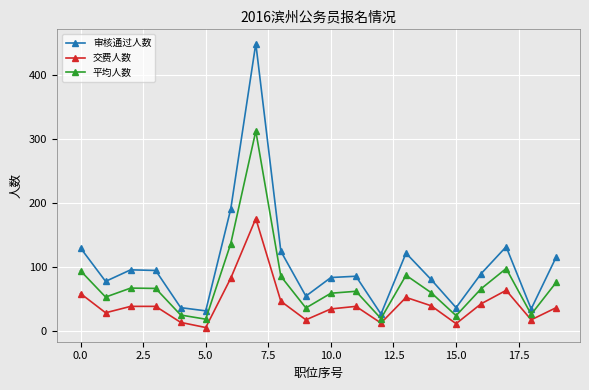

Does the chart display data point markers on the line(s)?

Yes